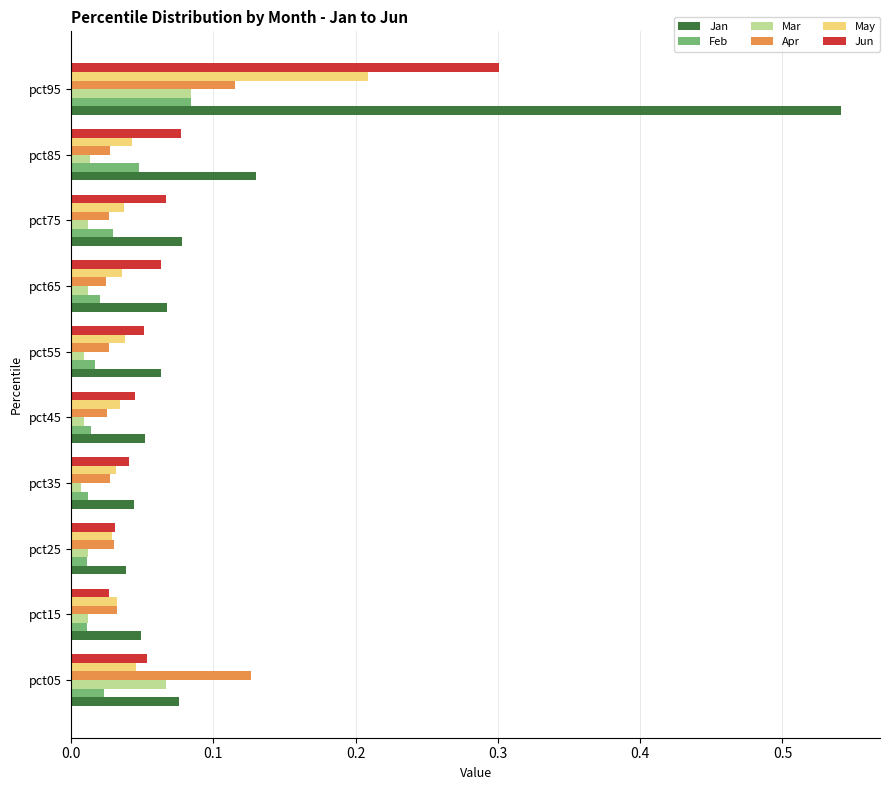

Which series has the largest total across all categories?

Jan